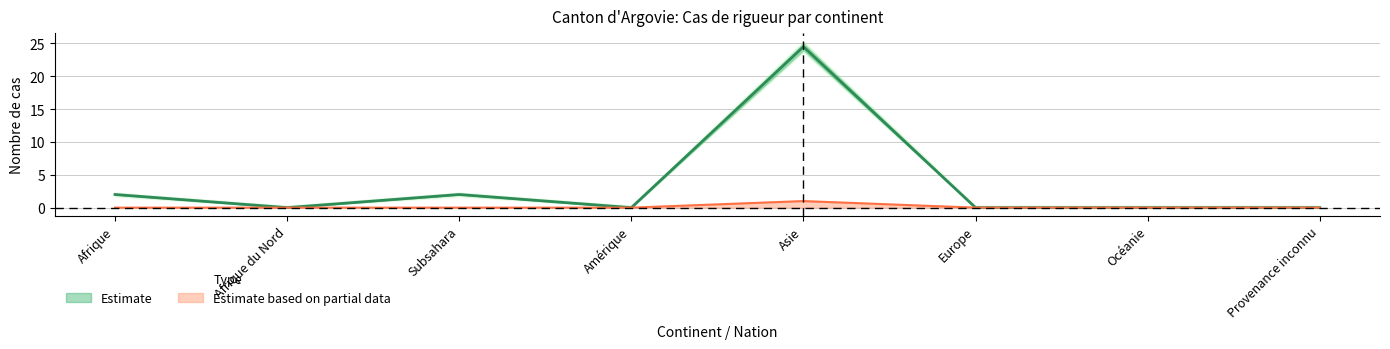

Which has a higher value, Amérique or Provenance inconnu?

Amérique